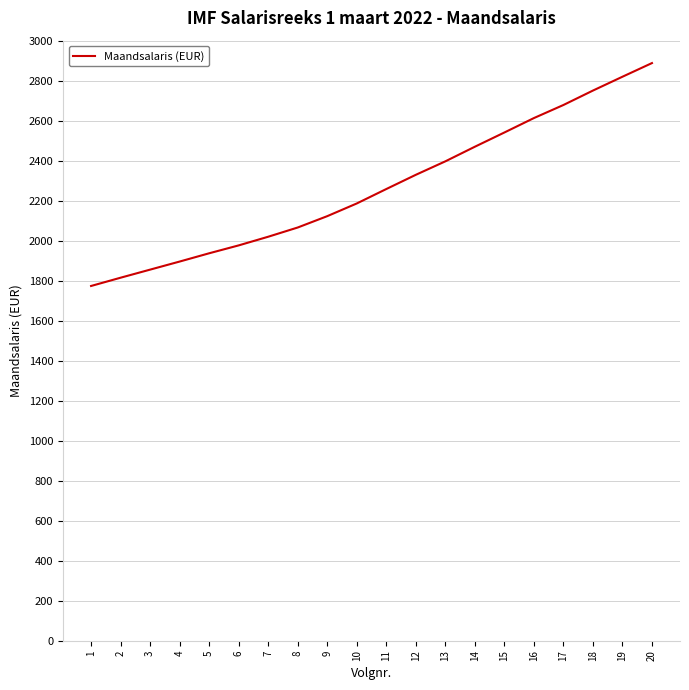

What is the minimum value shown in the chart?

1773.6